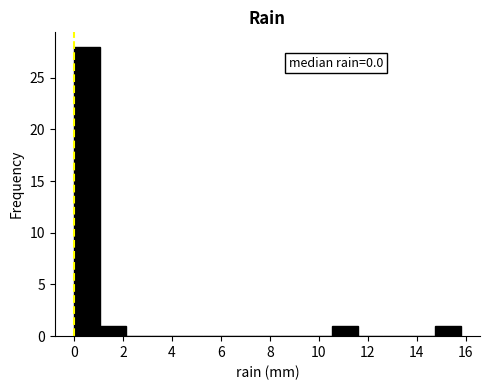

Which range on the x-axis has the tallest bar?

0.0 to 1.0